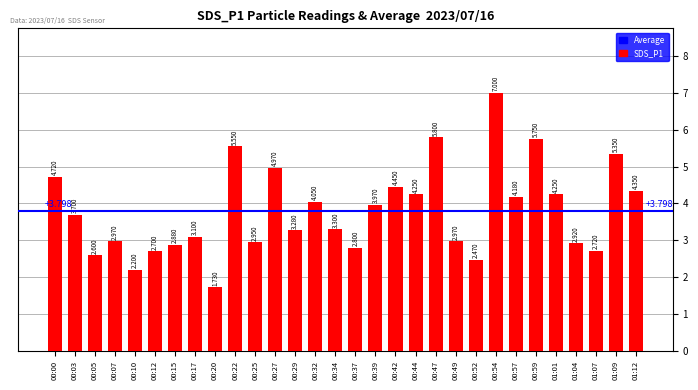

Rank the categories by value from highest to lowest.

00:54, 00:47, 00:59, 00:22, 01:09, 00:27, 00:00, 00:42, 01:12, 00:44, 01:01, 00:57, 00:32, 00:39, 00:03, 00:34, 00:29, 00:17, 00:07, 00:49, 00:25, 01:04, 00:15, 00:37, 01:07, 00:12, 00:05, 00:52, 00:10, 00:20